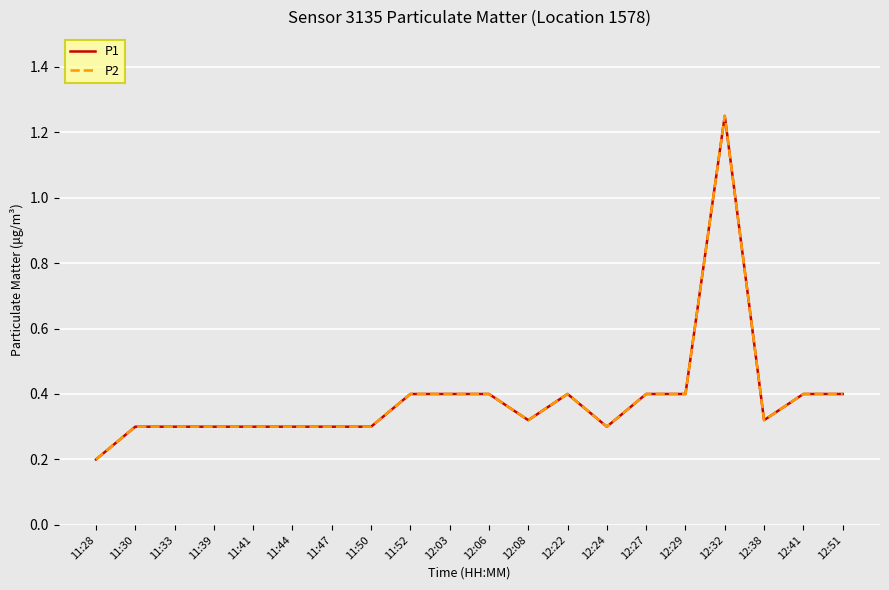

At how many categories does at least one series exceed 0?

20